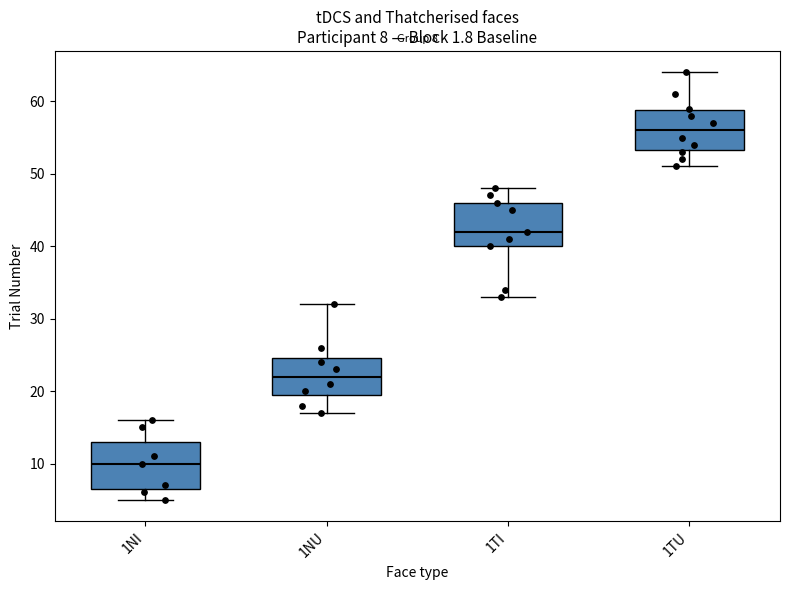

Which box's median line is the lowest?

1NI